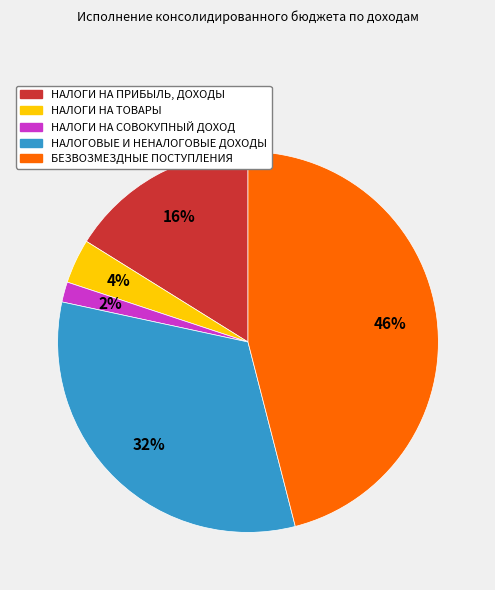

Is there any slice that represents more than half of the pie?

No